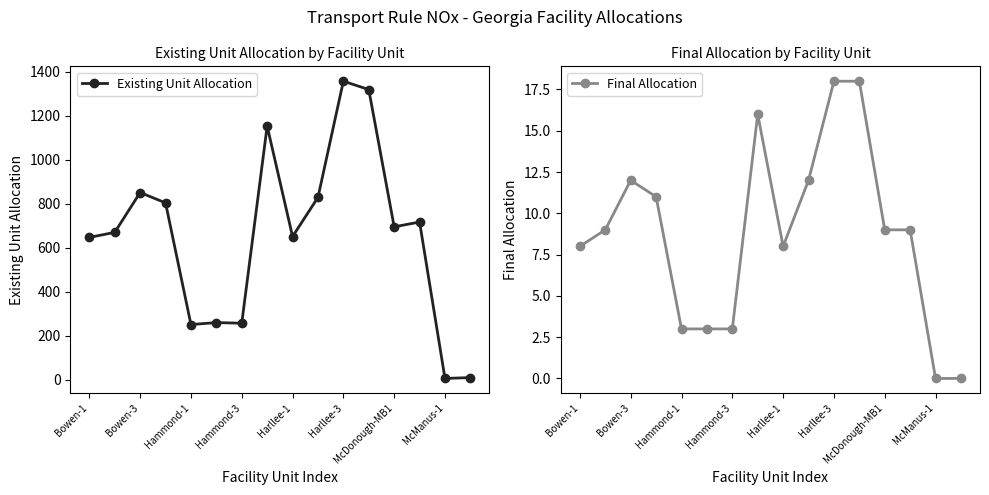

Which category has the highest value in the Existing Unit Allocation series?

Harllee-3